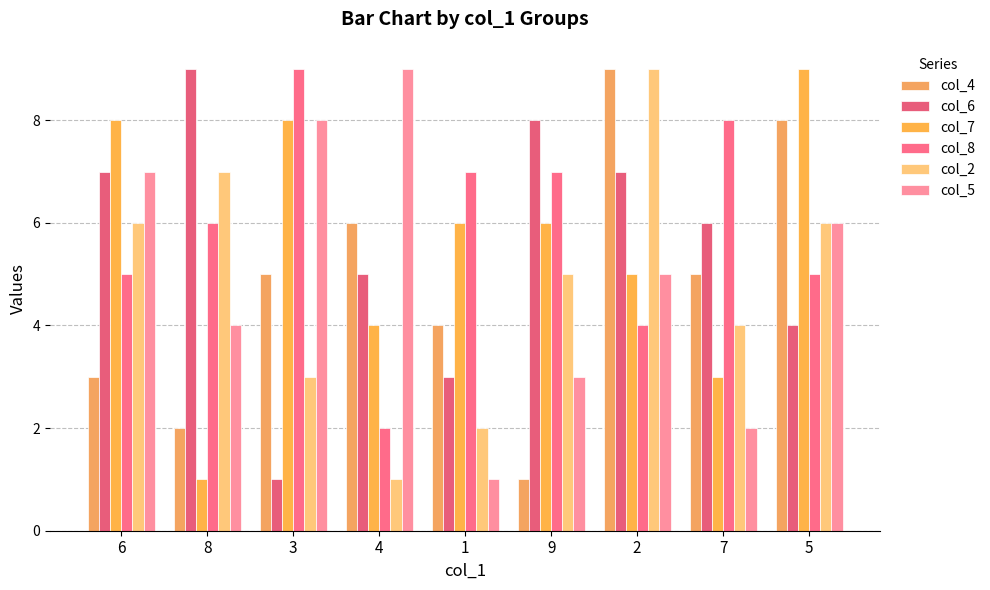

What is the label of the 4th bar from the right?

9